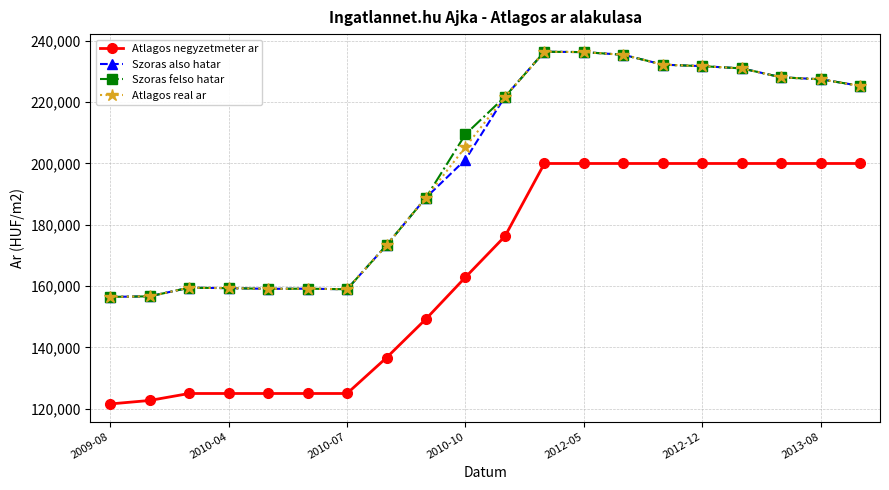

At how many categories does at least one series exceed 219368?

10